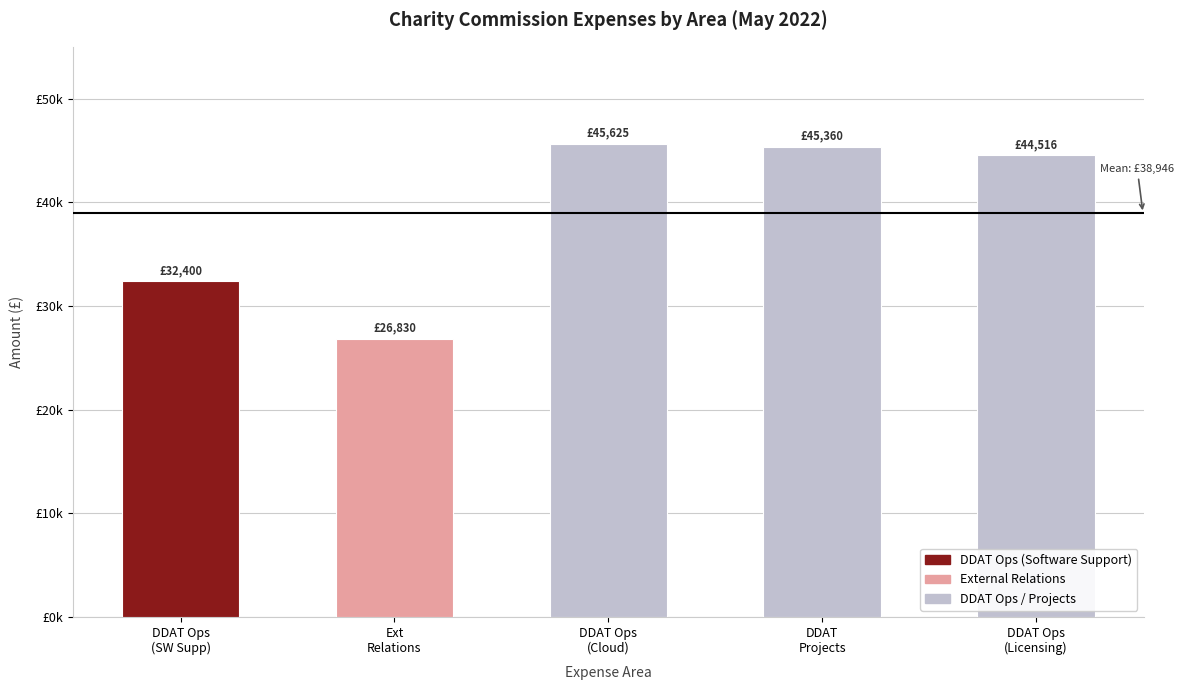

The value at DDAT Operations (Cloud) is 45625.1. True or false?

True